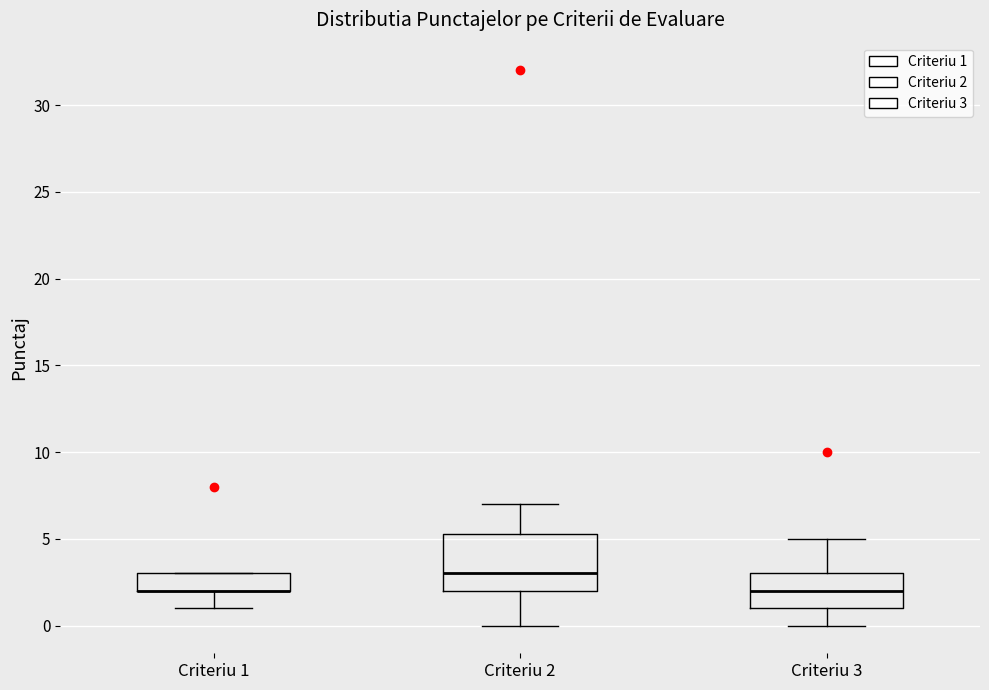

Reading left to right, read every box against the y-axis: the position of its median line, the range the box covers, and the ends of its whiskers. The values are not printed on the chart, so give them approximately, as read against the axis.

Criteriu 1: median 2.0 (drawn on the box's lower edge), box 2.0 to 3.0, whiskers 1.0 to 3.0
Criteriu 2: median 3.0, box 2.0 to 5.5, whiskers 0.0 to 7.0
Criteriu 3: median 2.0, box 1.0 to 3.0, whiskers 0.0 to 5.0